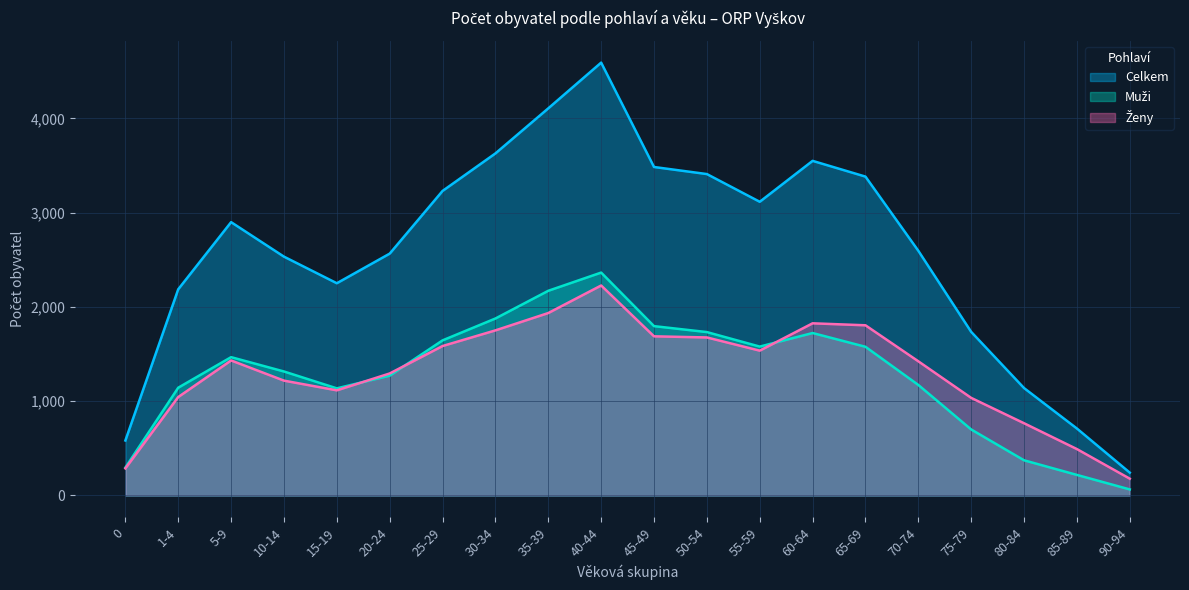

What is the difference between the highest and lowest values at 35-39?

2171